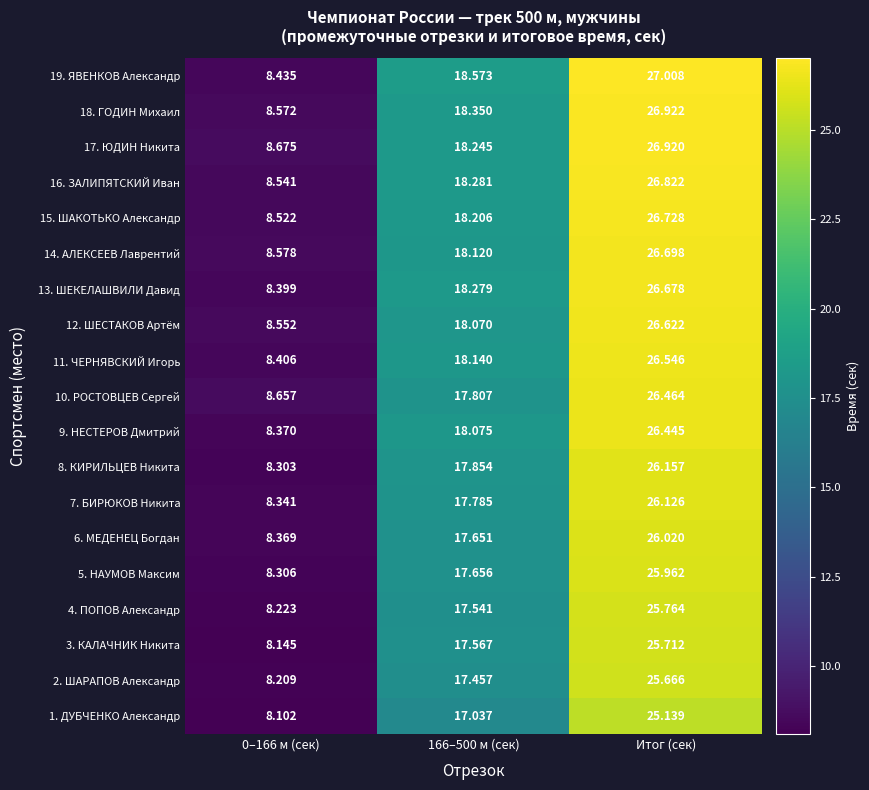

Is the value of 13. ШЕКЕЛАШВИЛИ Давид at 0–166 м (сек) greater than the value of 5. НАУМОВ Максим at Итог (сек)?

No